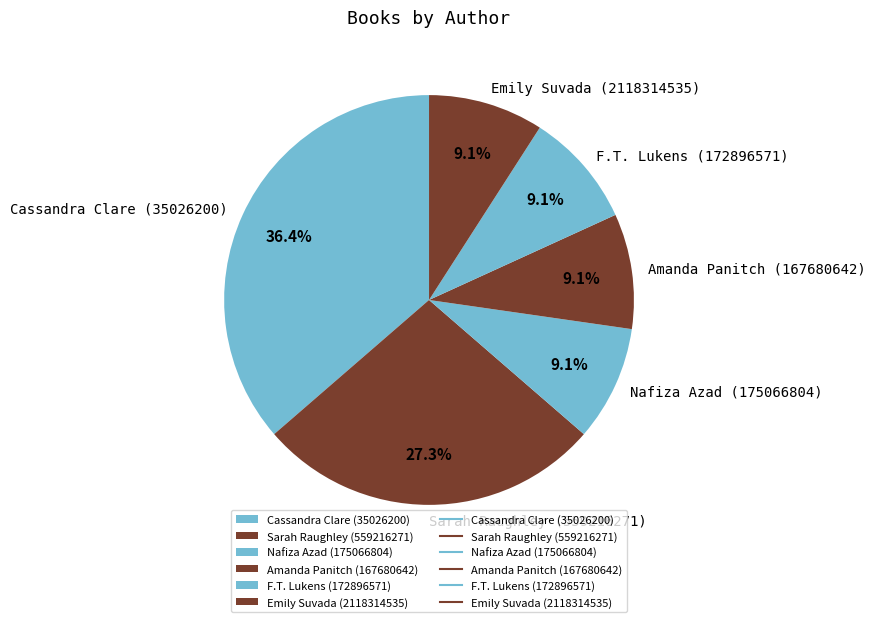

To the nearest percent, what is the average slice percentage?

17%